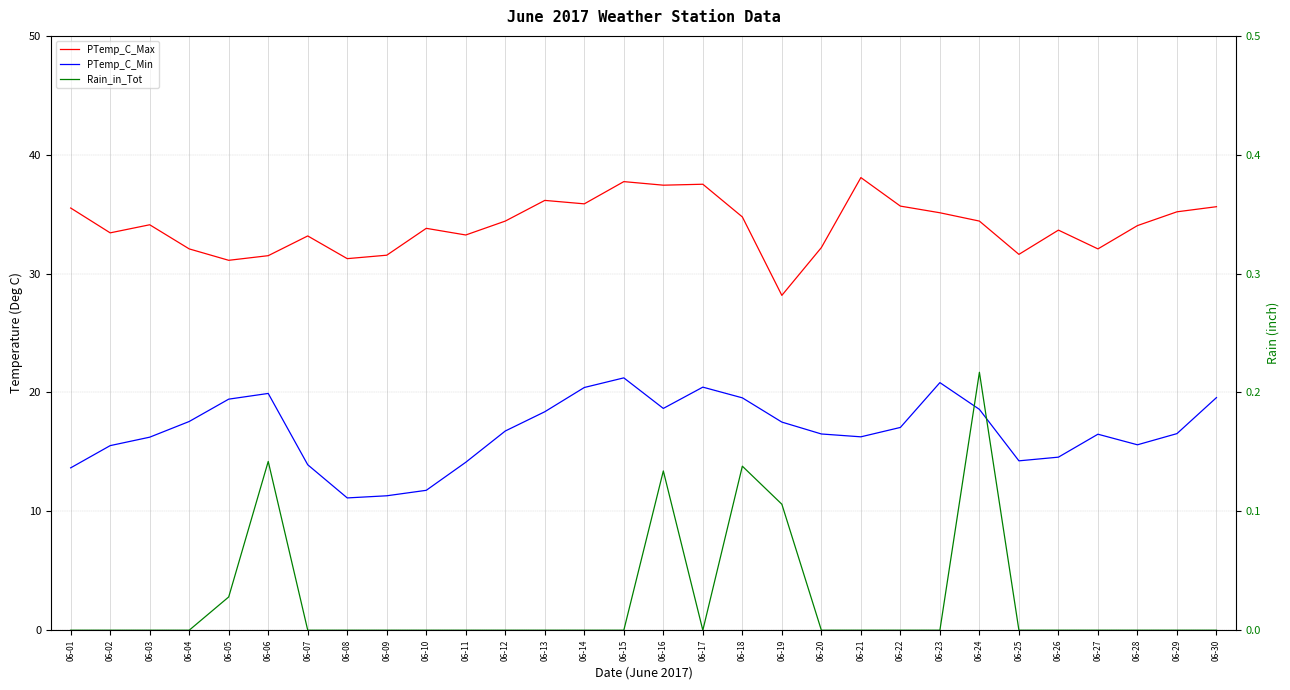

How many data points does each series have?

30